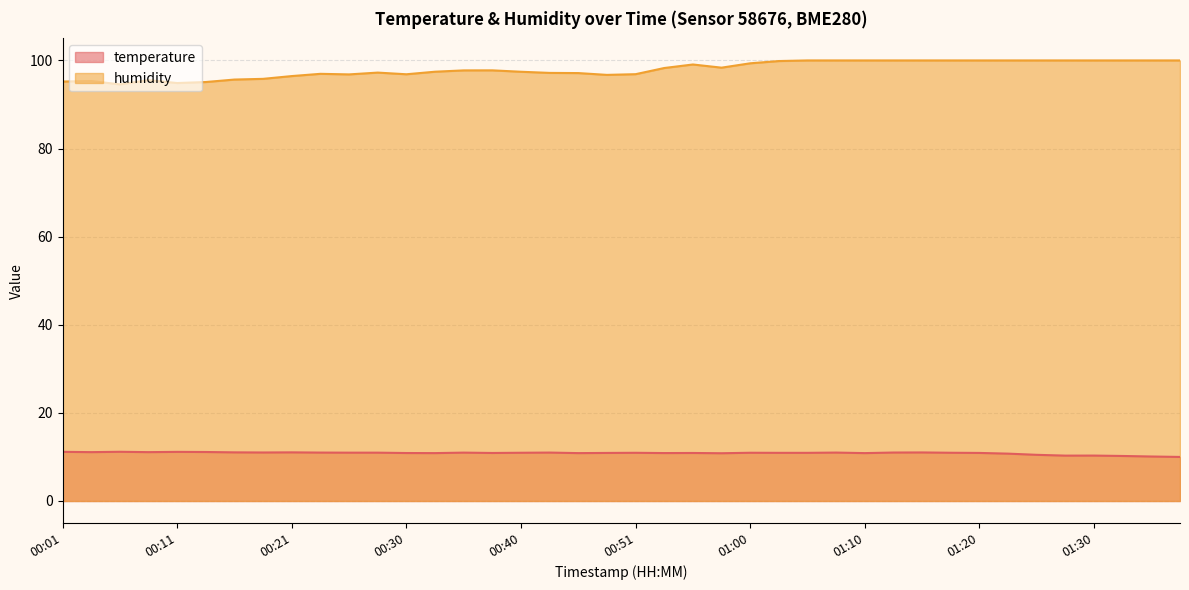

What is the label of the 5th point from the left?

00:11